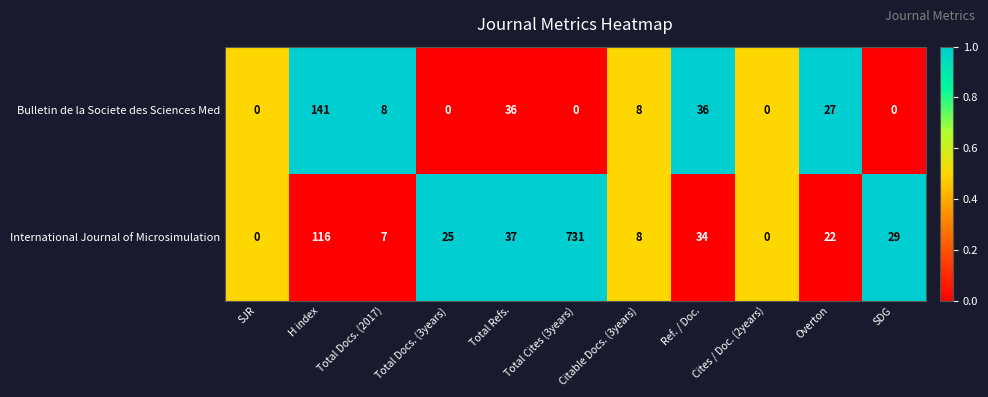

Which category has the highest value in the International Journal of Microsimulation series?

Total Cites (3years)